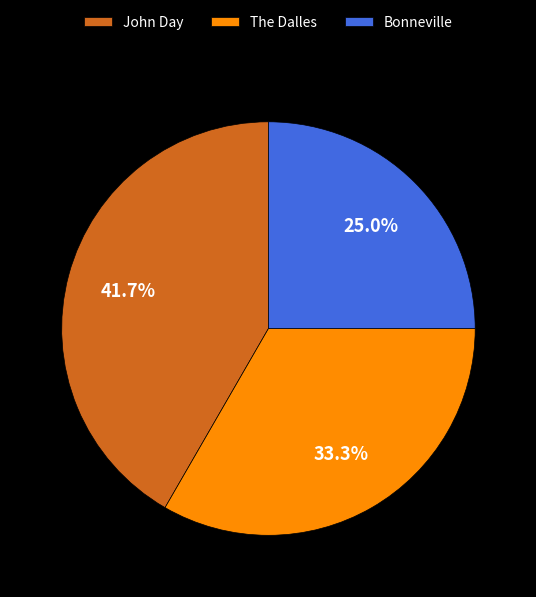

True or false: The Dalles accounts for 48% of the total.

False